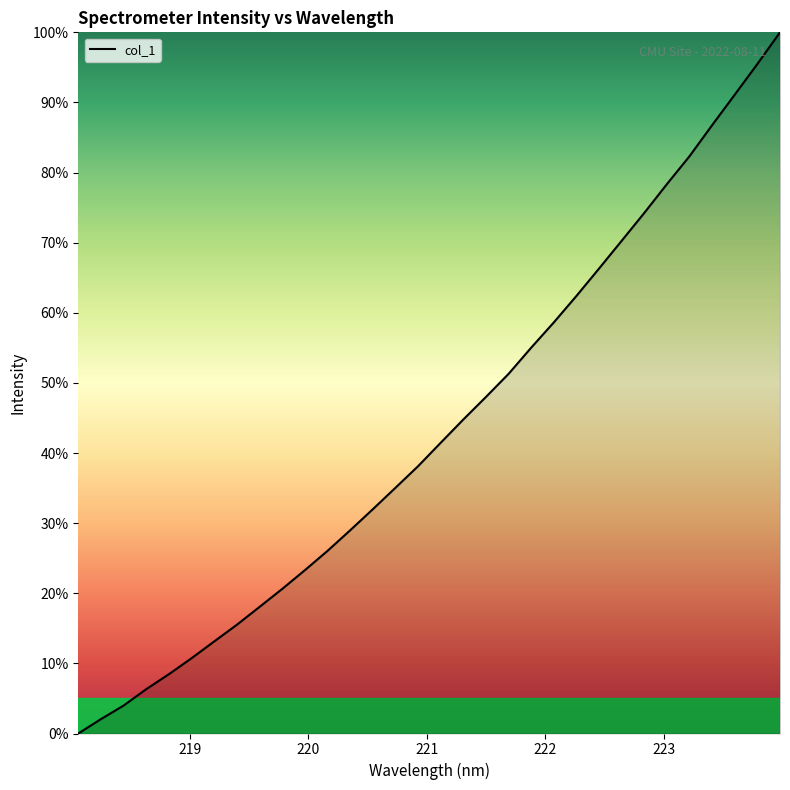

What is the maximum value shown in the chart?

100.0